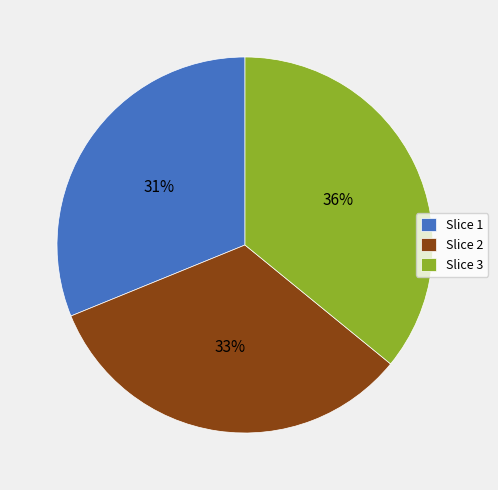

Is there any slice that represents more than half of the pie?

No